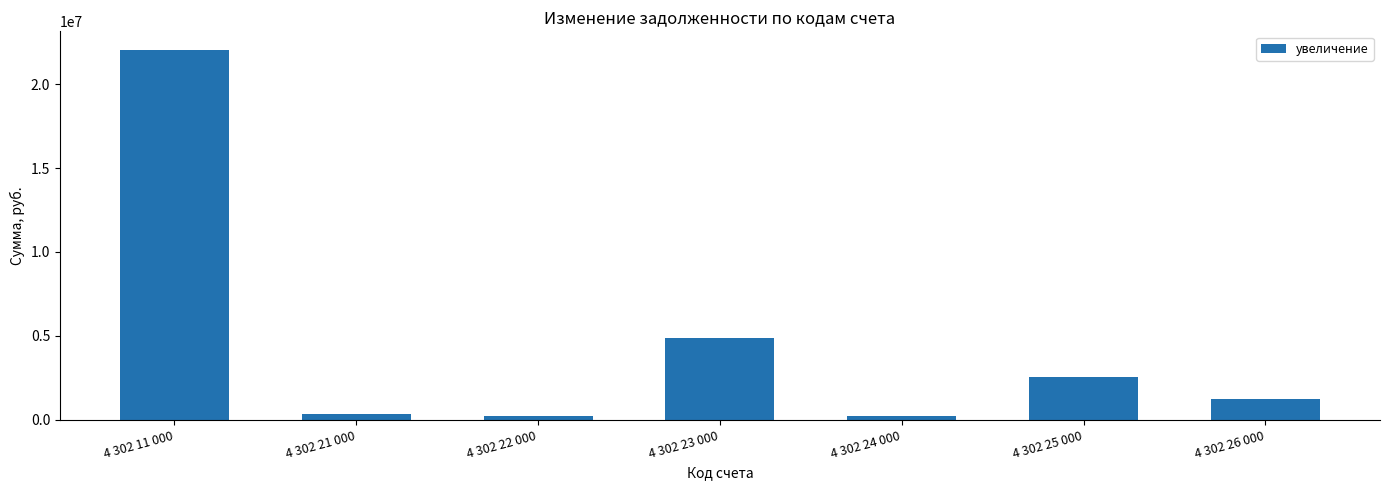

What is the sum of all values?

31451904.8